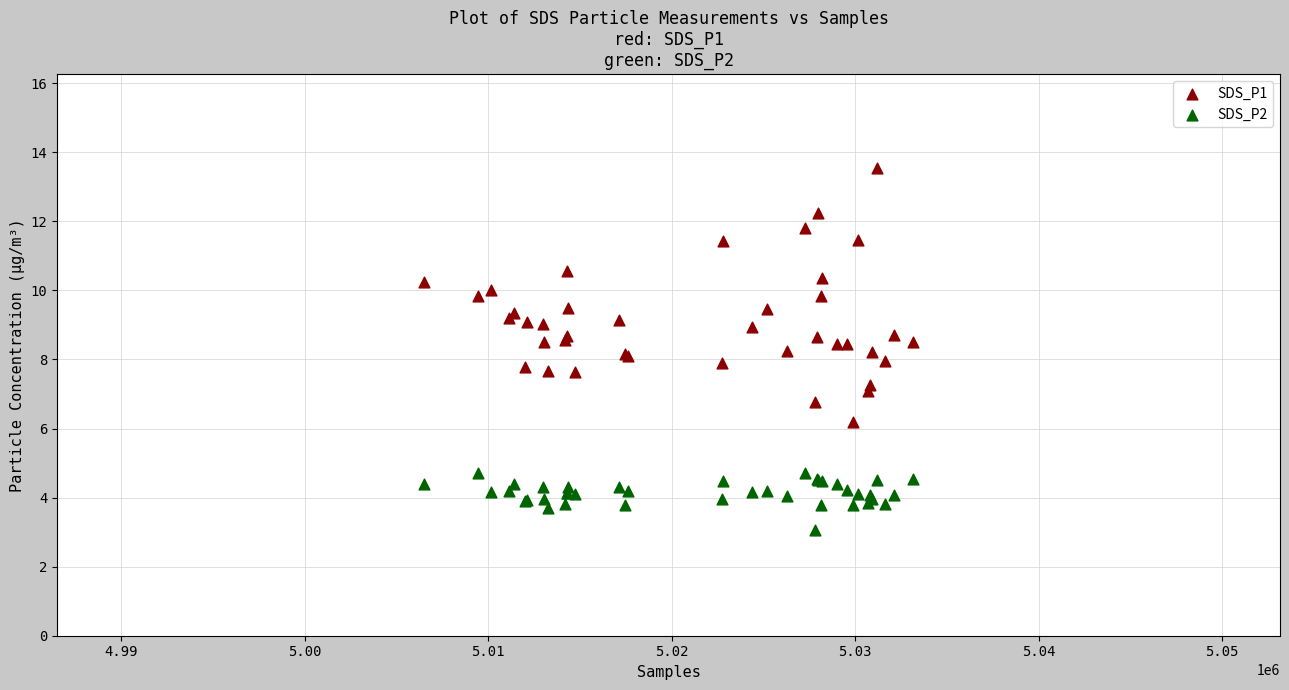

Which series has the largest Y range (max minus min)?

SDS_P1